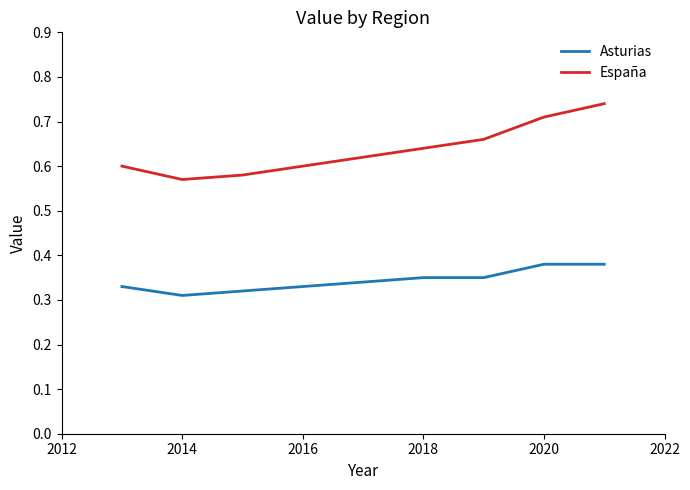

Rank the series by their average value, from lowest to highest.

Asturias, España